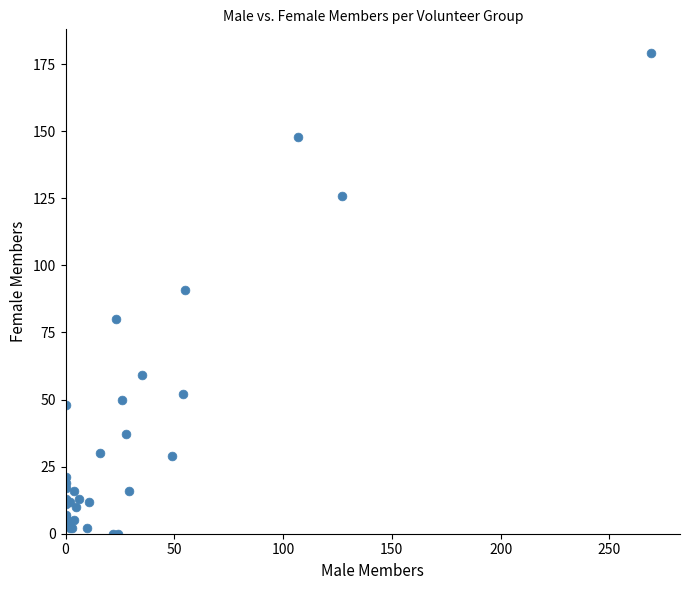

What Y value in the scatter plot is closest to 89?

91